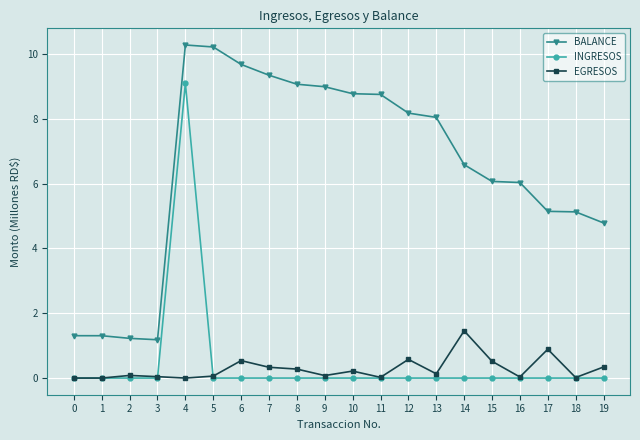

Rank the series by their maximum value, from highest to lowest.

BALANCE, INGRESOS, EGRESOS